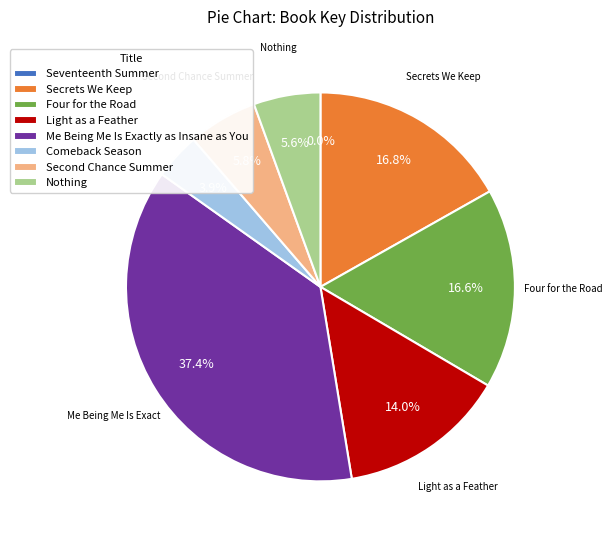

Does Secrets We Keep represent more than half of the total?

No